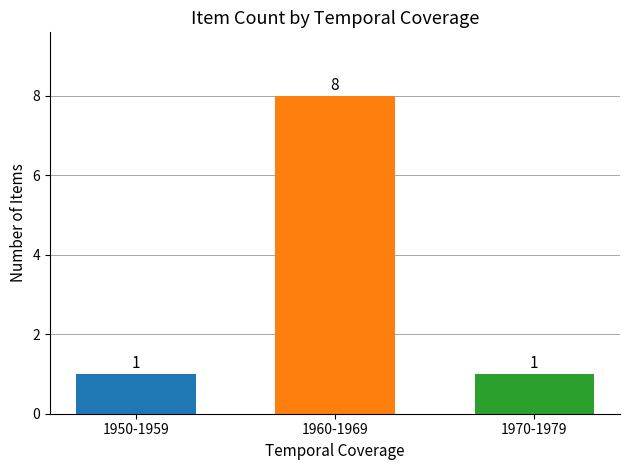

What is the smallest value displayed?

1